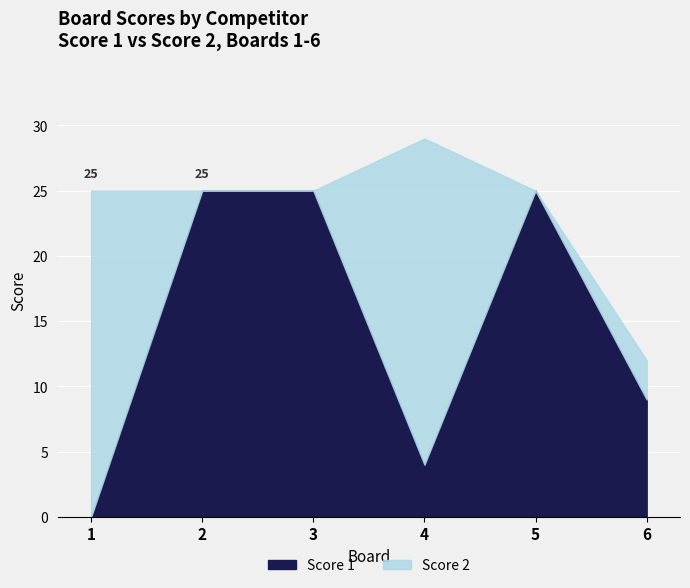

How many lines are shown in the chart?

2